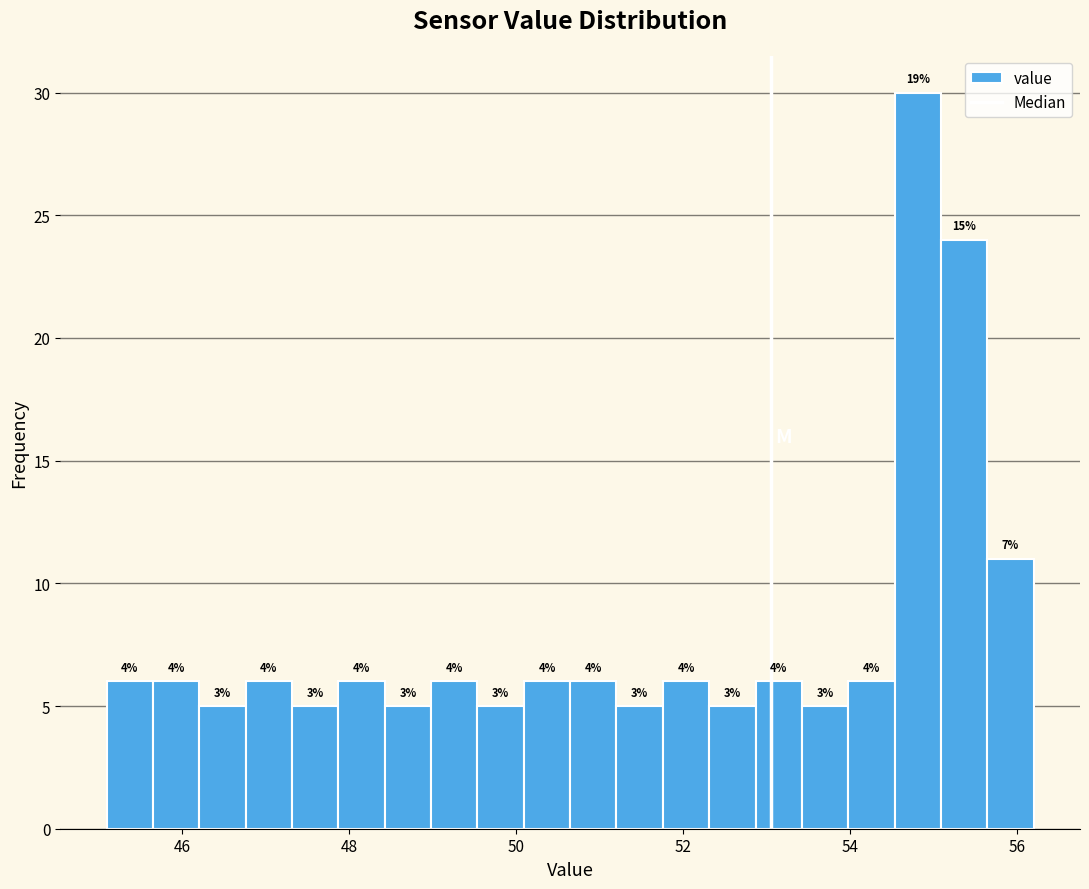

Around what value on the x-axis is the tallest bar? Give the approximate position of its centre, as read against the axis.

54.8